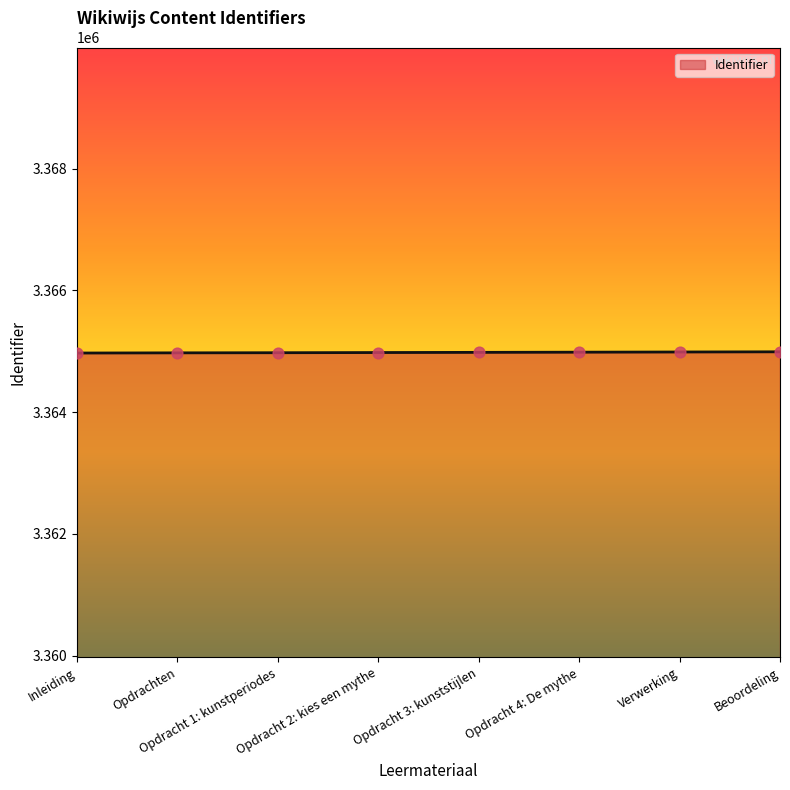

What is the change in value from Opdracht 2: kies een mythe to Opdracht 4: De mythe?

+6